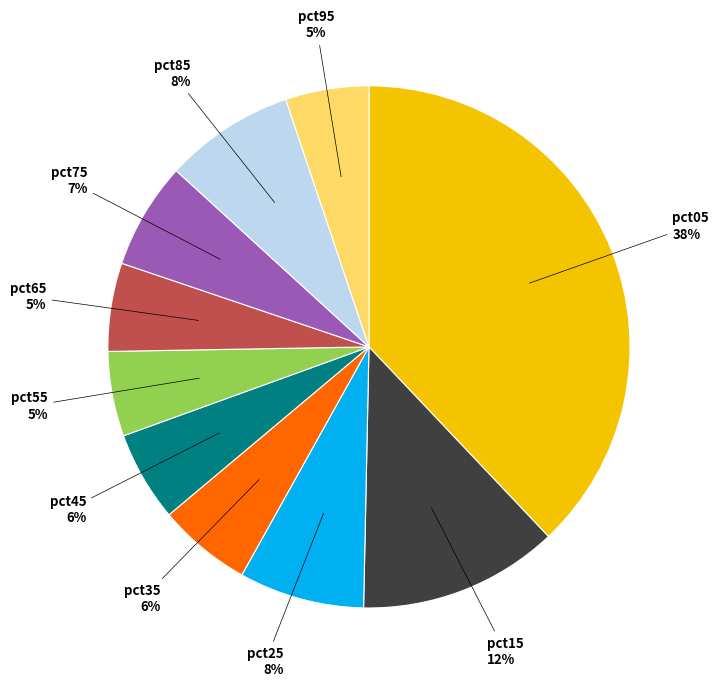

How many segments does this pie chart have?

10